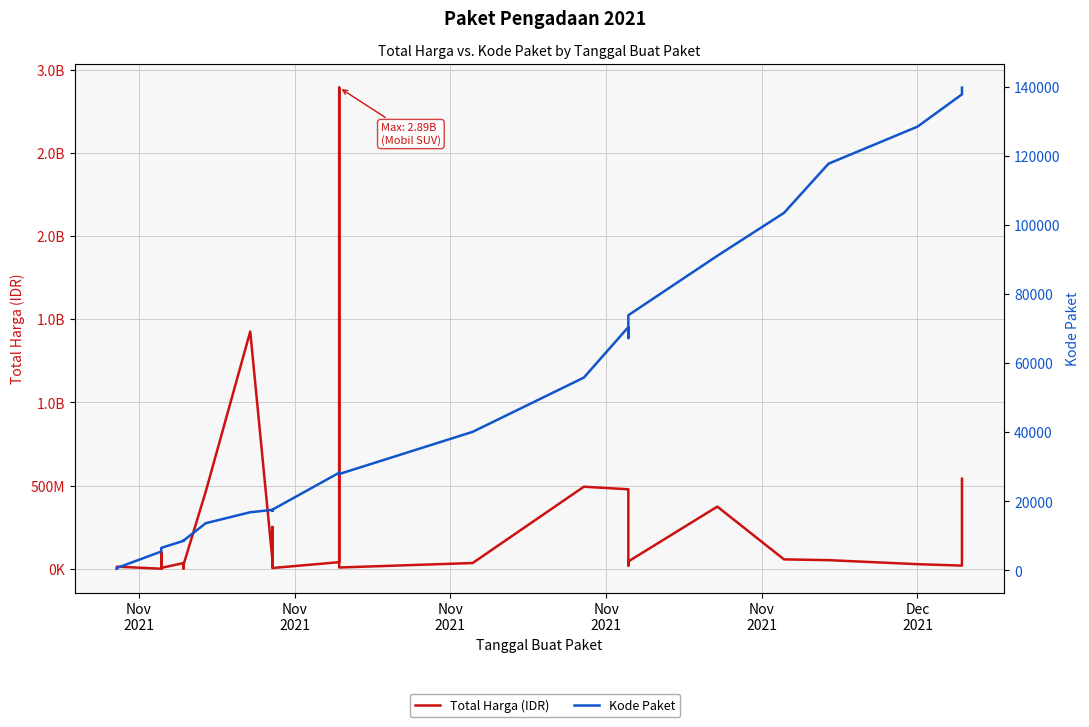

Is this an area chart (filled region under the line)?

No